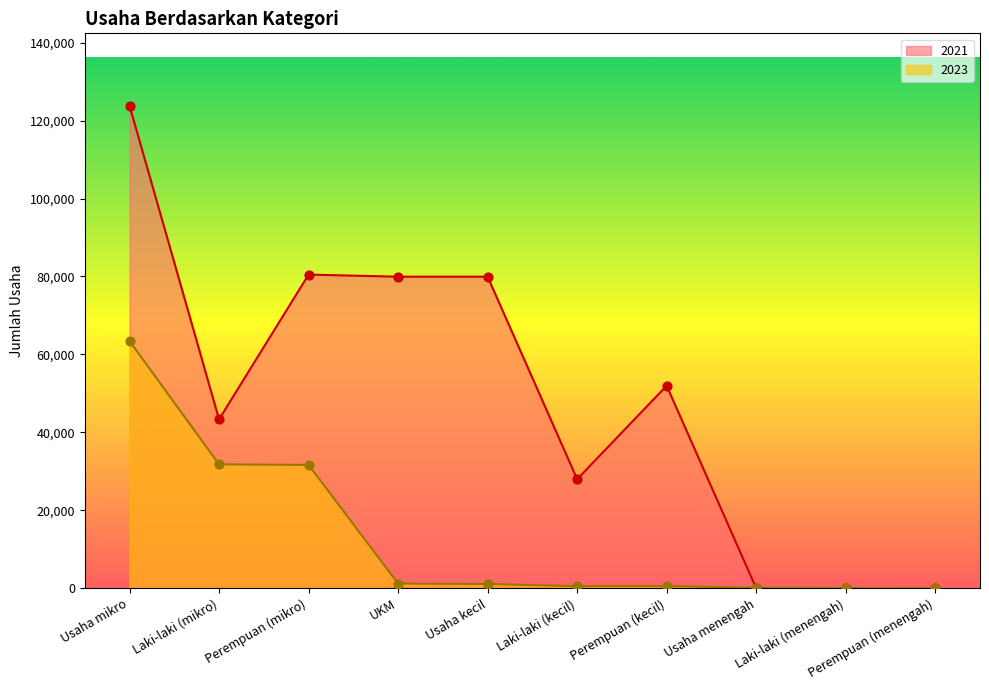

What are all the series names shown in the legend?

2021, 2023